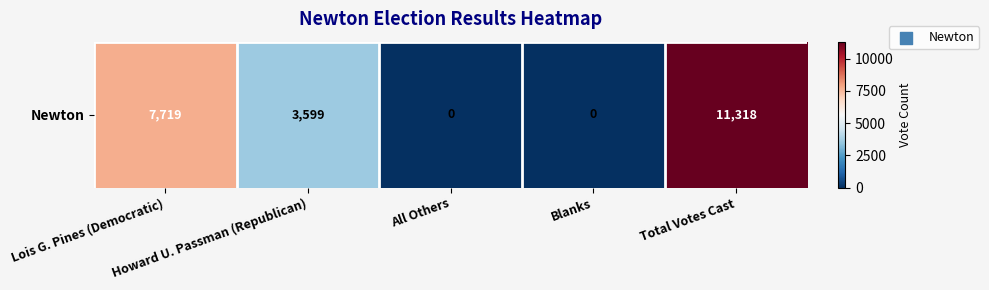

What is the ratio of the value at Total Votes Cast to the value at Lois G. Pines (Democratic)?

1.5